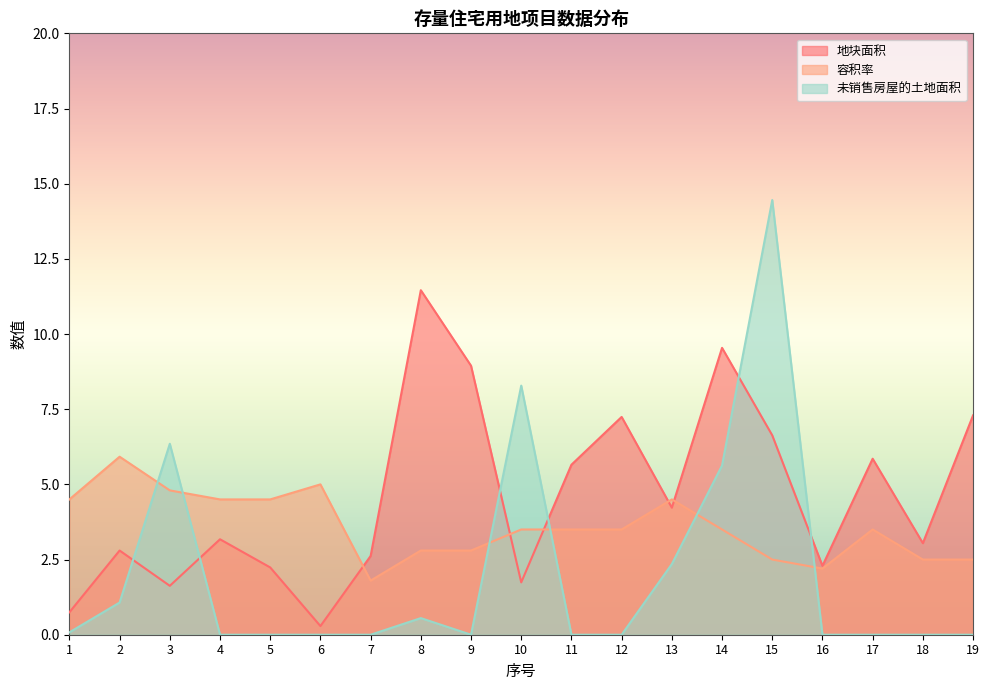

Rank the series by their maximum value, from highest to lowest.

未销售房屋的土地面积, 地块面积, 容积率